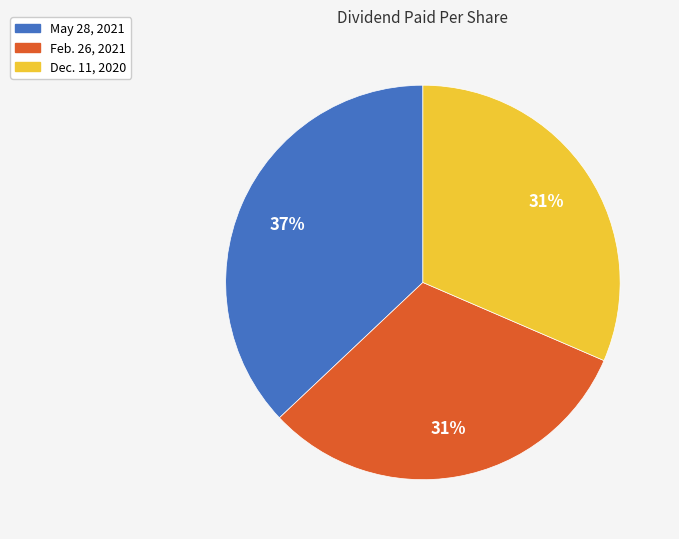

Is it true that Feb. 26, 2021 is 22% of the pie?

False